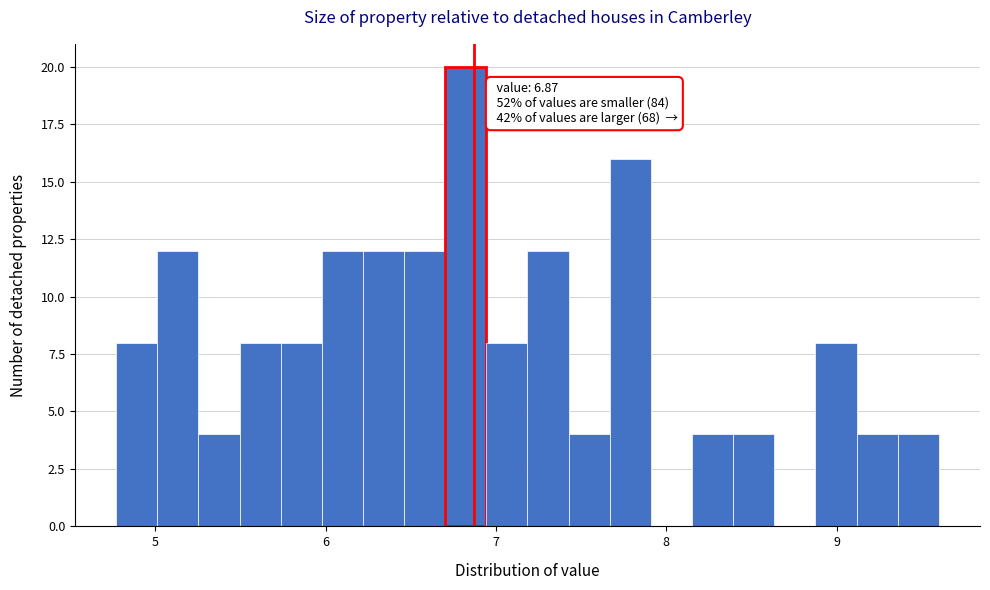

Around what value on the x-axis is the tallest bar? Give the approximate position of its centre, as read against the axis.

6.8